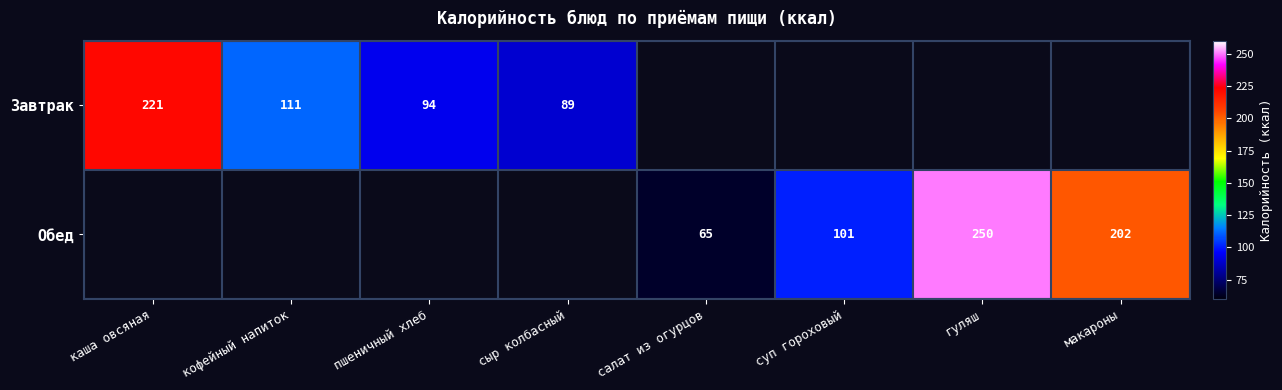

True or false: Завтрак has a value of 94 at пшеничный хлеб.

True